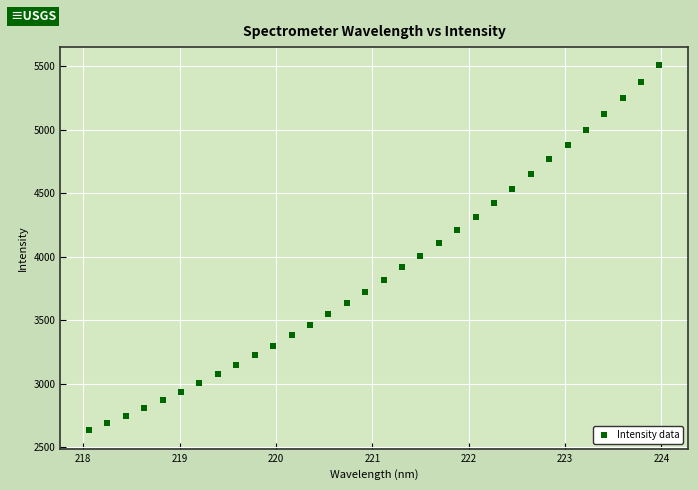

What is the range of Y values (max minus min)?

2875.5